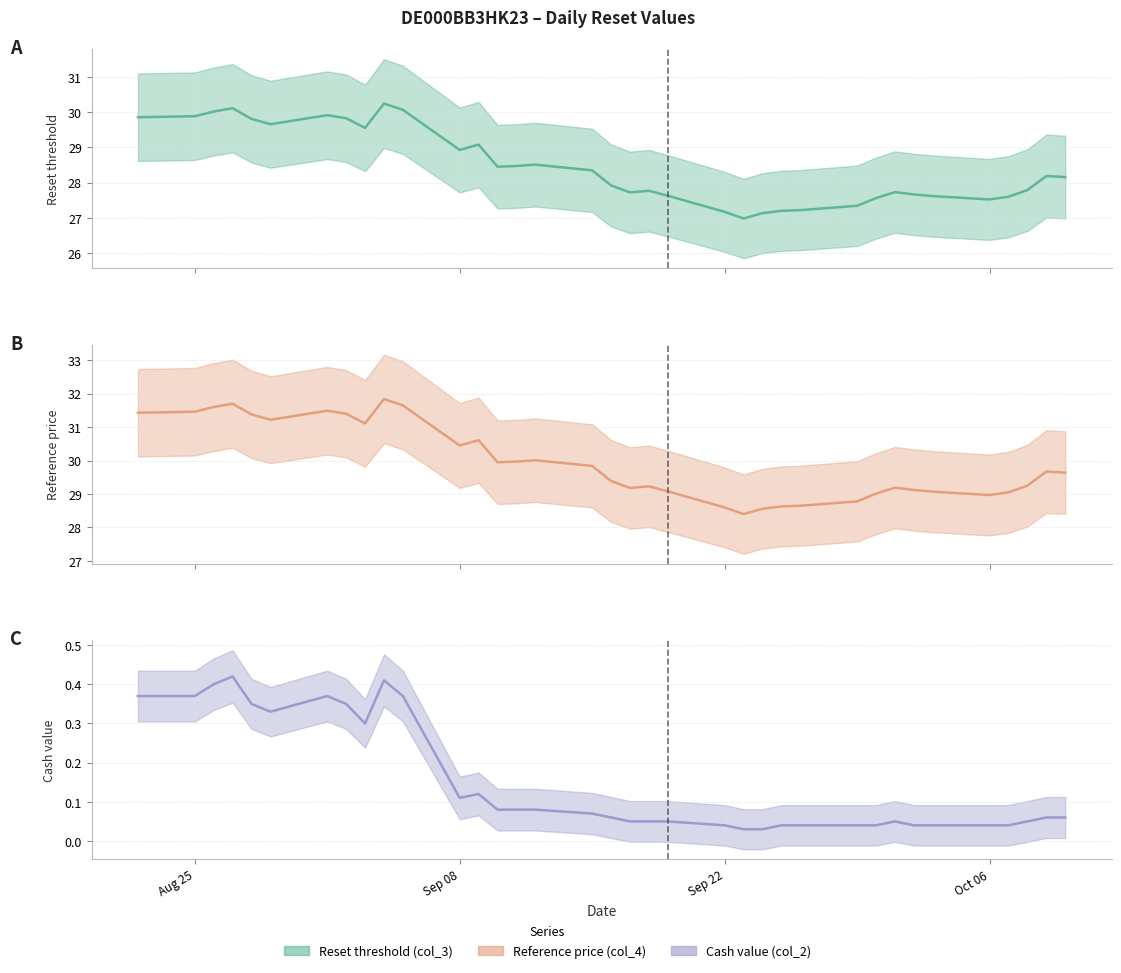

What is the maximum value for Reset threshold (col_3)?

30.2